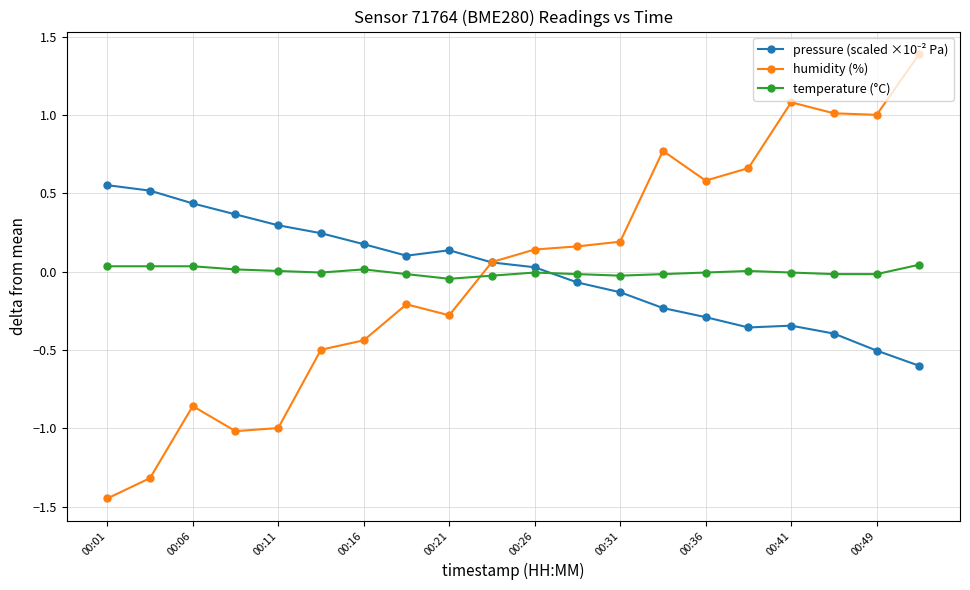

Which series has the largest range (max minus min)?

humidity (%)